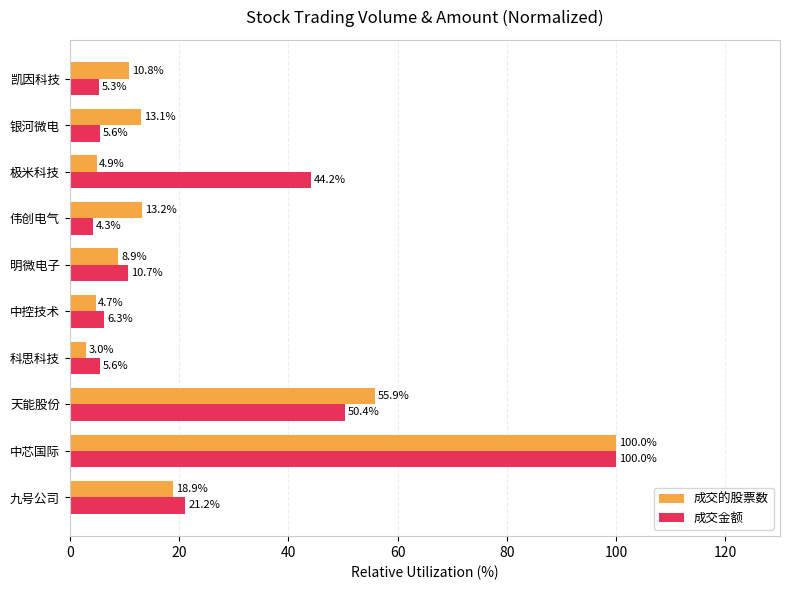

Which category has the lowest value across all series?

科思科技